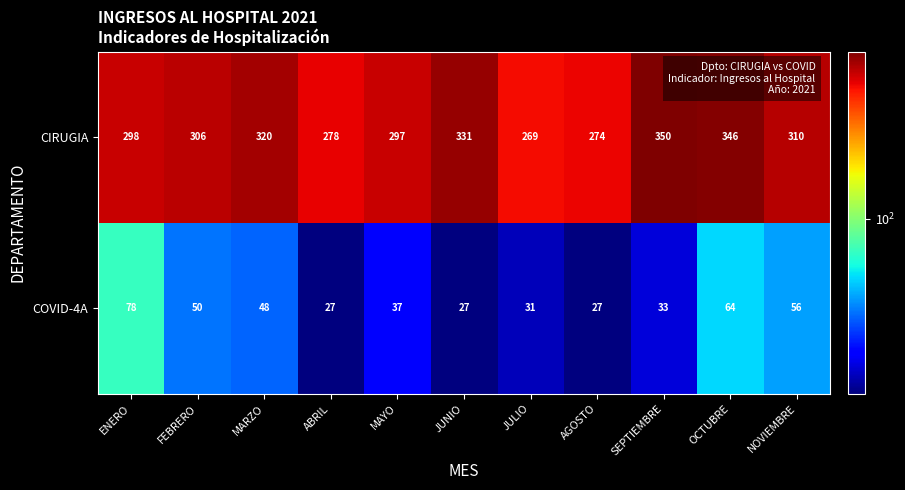

Read the COVID-4A value at JUNIO.

27